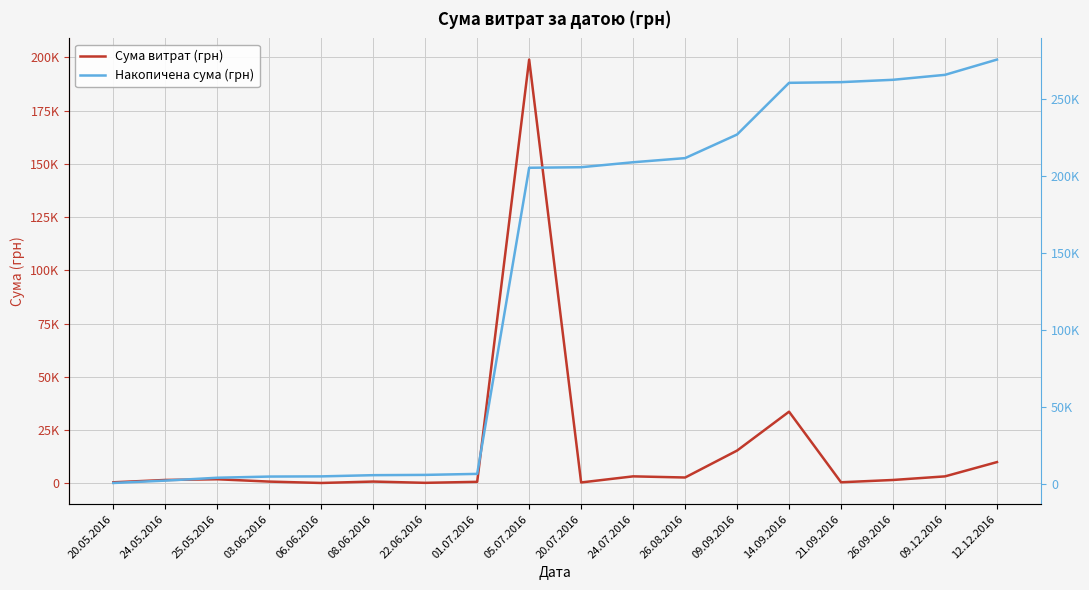

Reading left to right, list all the values displayed in this chart.

Сума витрат (грн): 438.5	1535.0	1864.7	767.0	120.0	783.0	183.0	655.0	199000.0	361.8	3224.1	2689.6	15339.0	33601.0	447.0	1528.5	3217.0	9928.0
Накопичена сума (грн): 438.5	1973.5	3838.1	4605.1	4725.1	5508.1	5691.1	6346.1	205346.1	205707.9	208932.0	211621.6	226960.7	260561.6	261008.6	262537.1	265754.1	275682.1